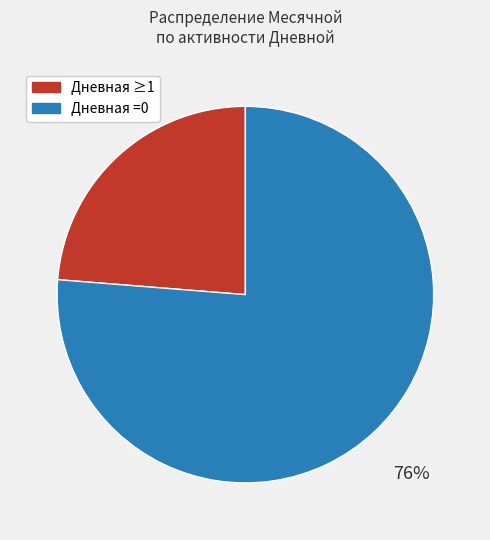

To the nearest percent, what is the average slice percentage?

50%